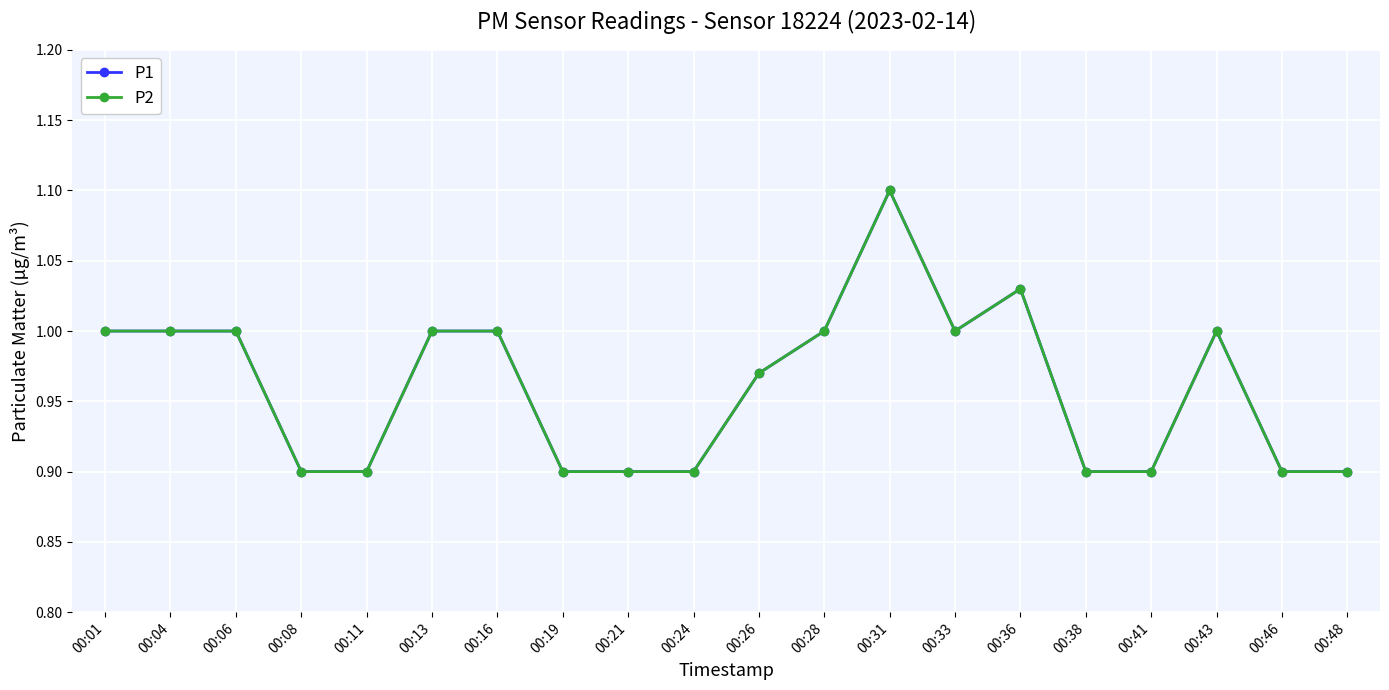

What is the sum of the P1 values at 00:28 and 00:24?

1.9